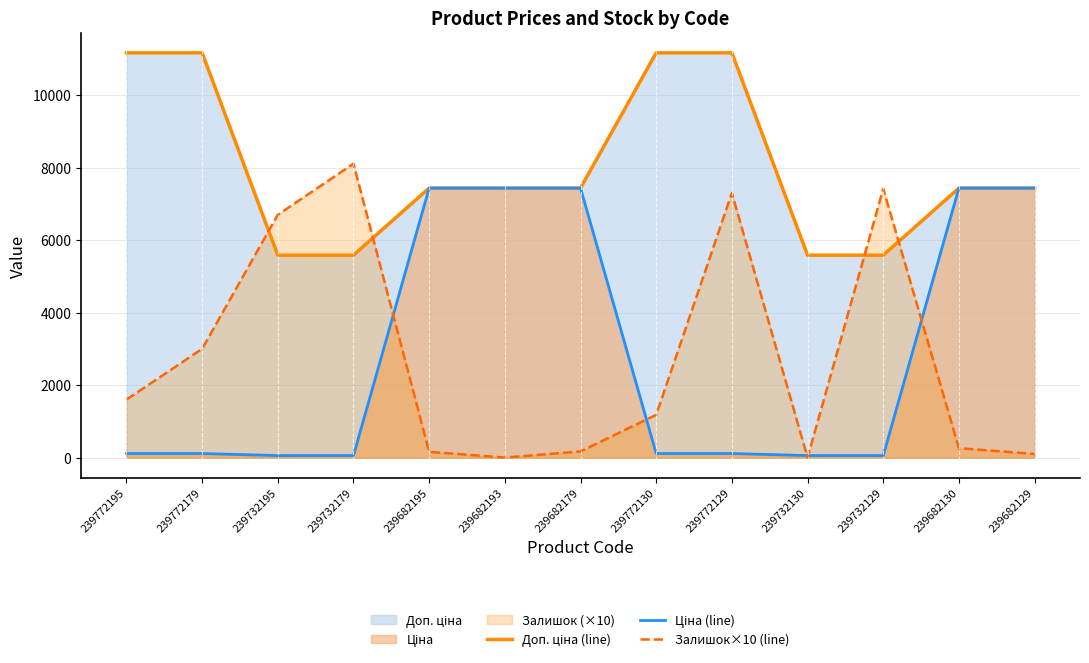

True or false: Доп. ціна (line) and Ціна (line) cross at least once.

False